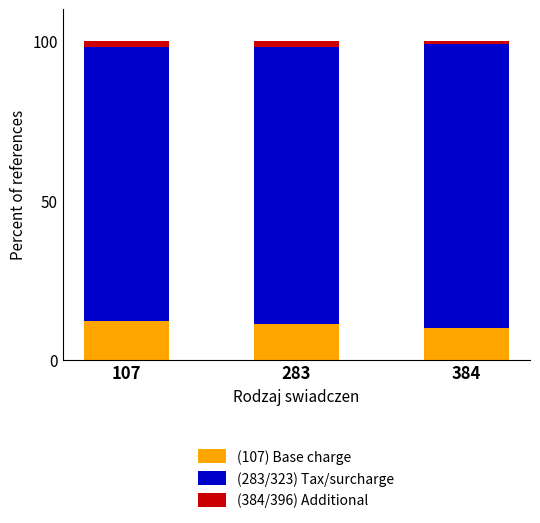

Is it true that (107) Base charge equals 10.0 at 384?

True